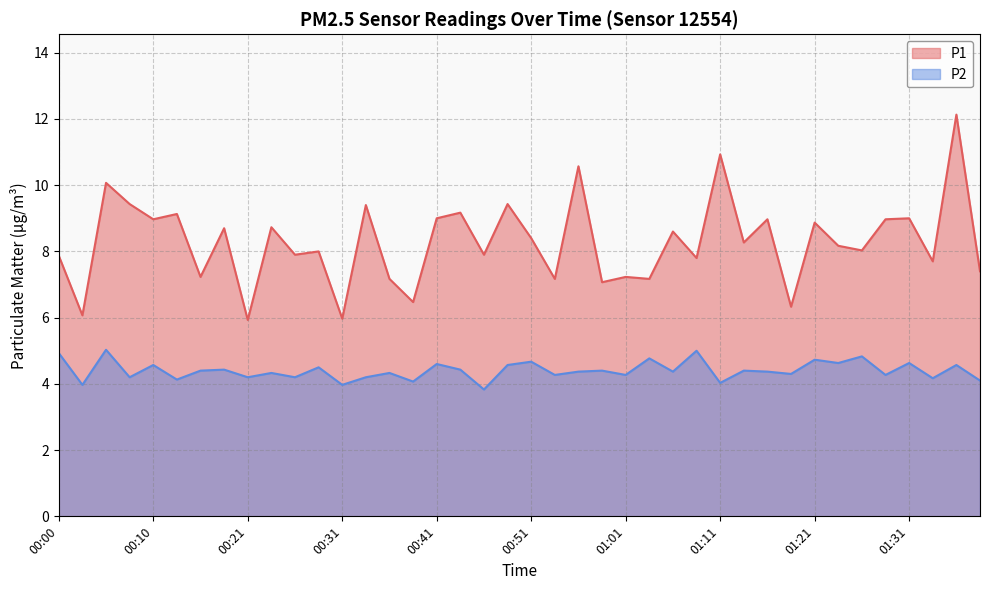

Is the value of P1 at 00:05 greater than the value of P2 at 00:31?

Yes